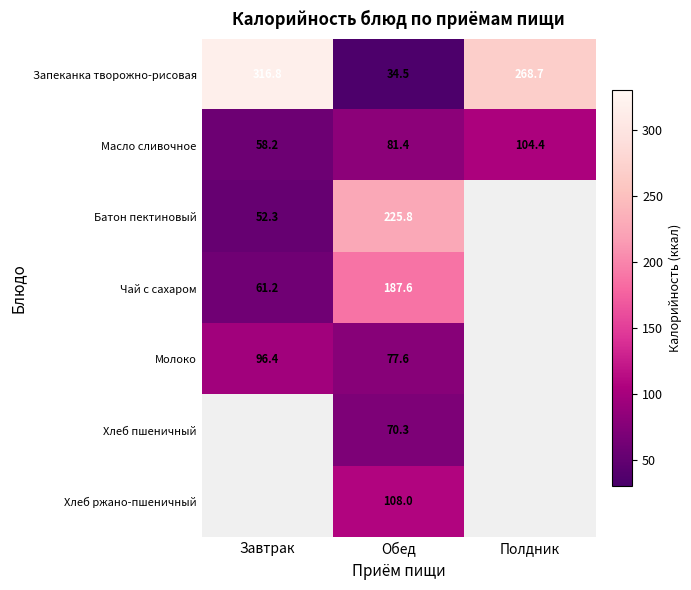

Is the value of Чай с сахаром at Завтрак greater than the value of Молоко at Завтрак?

No